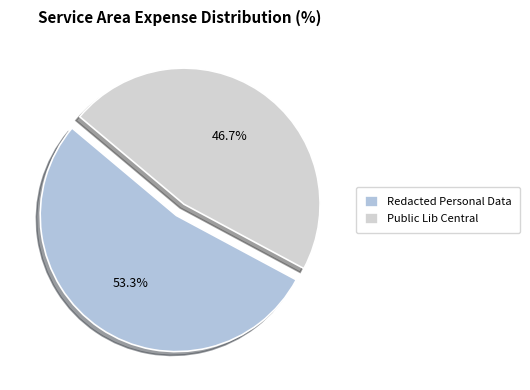

Do Redacted Personal Data and Public Lib Central together represent more than half of the pie?

Yes